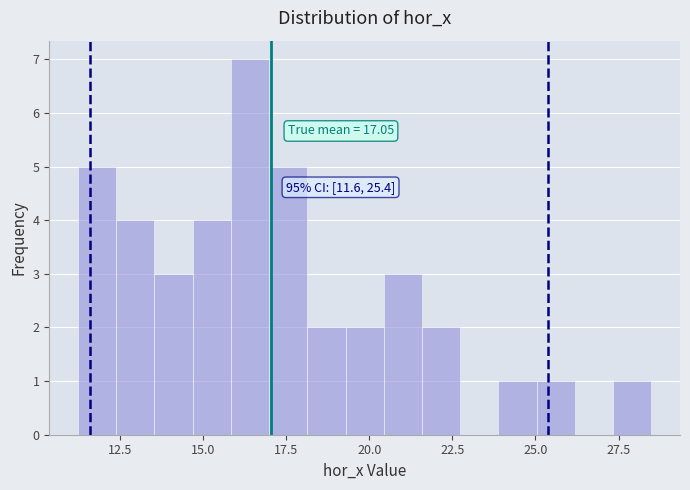

Around what value on the x-axis is the tallest bar? Give the approximate position of its centre, as read against the axis.

16.5